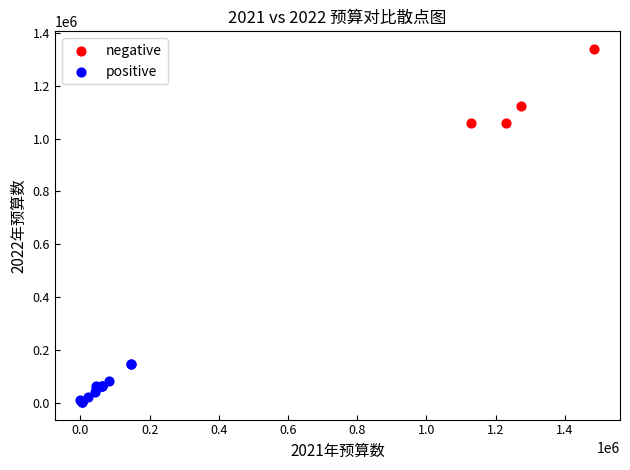

Which series contains the lowest Y value?

positive